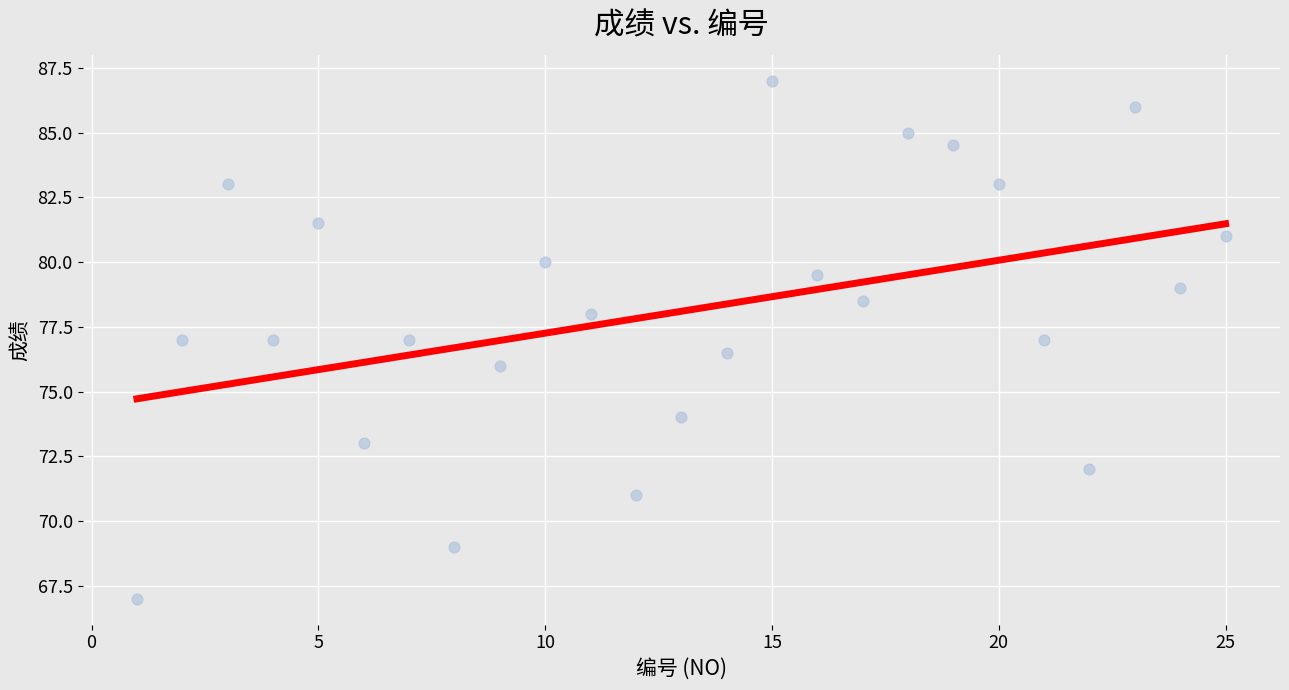

What is the range of X values (max minus min)?

24.0